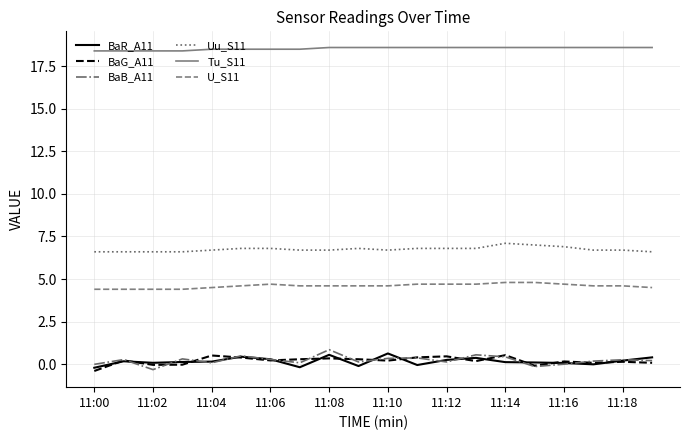

True or false: BaG_A11 and U_S11 intersect in this chart.

False